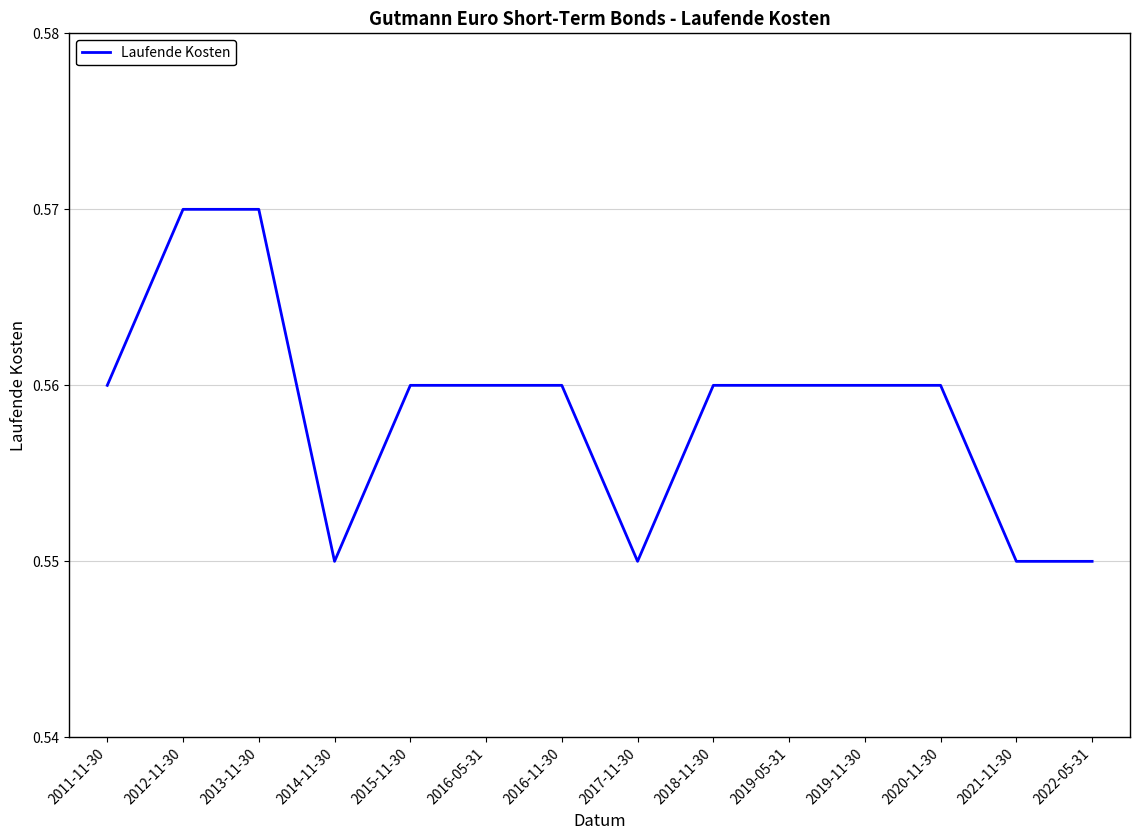

Which has a higher value, 2017-11-30 or 2016-05-31?

2016-05-31